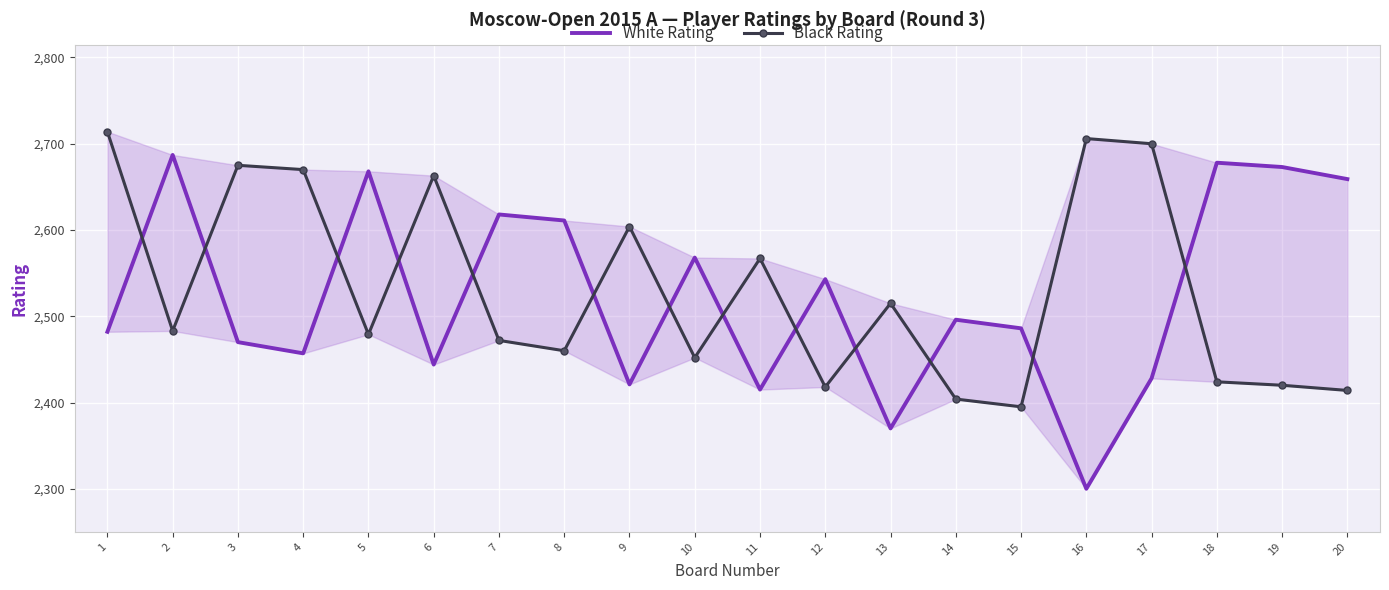

Is the value of Black Rating at 6 greater than the value of White Rating at 14?

Yes